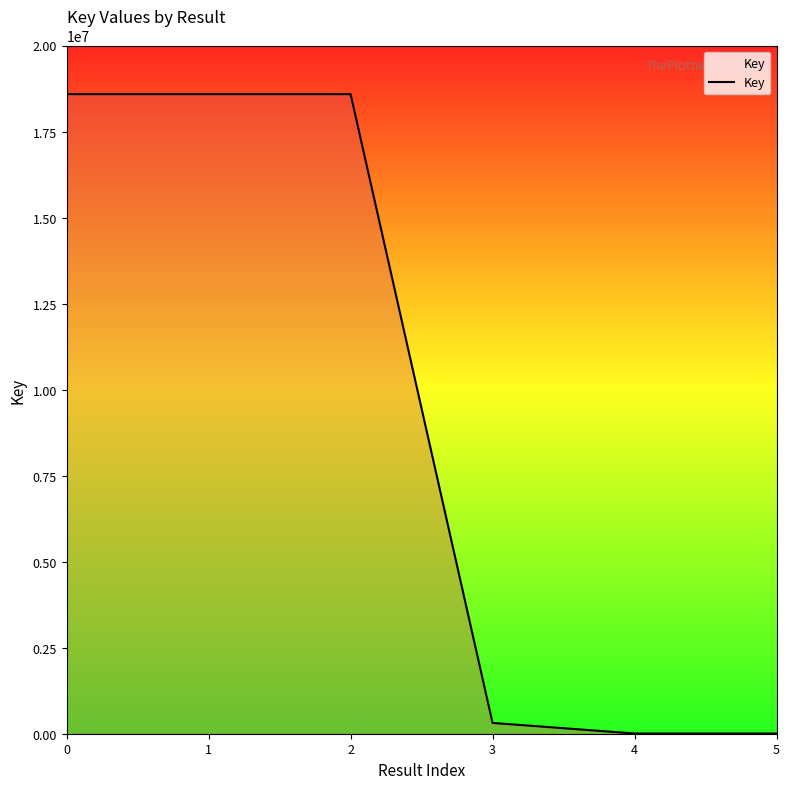

Reading left to right, list all the values displayed in this chart.

0=18586620	1=18586620	2=18586620	3=314351	4=6528	5=6528